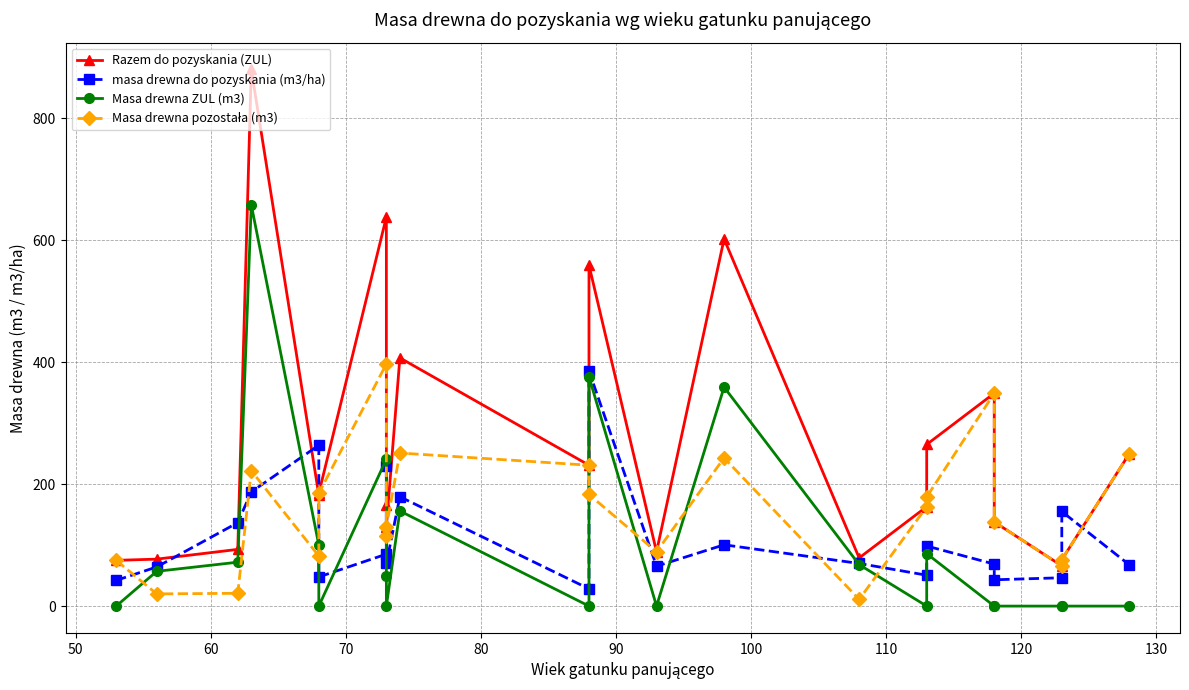

How many values in the Masa drewna pozostała (m3) series are below 163?

11